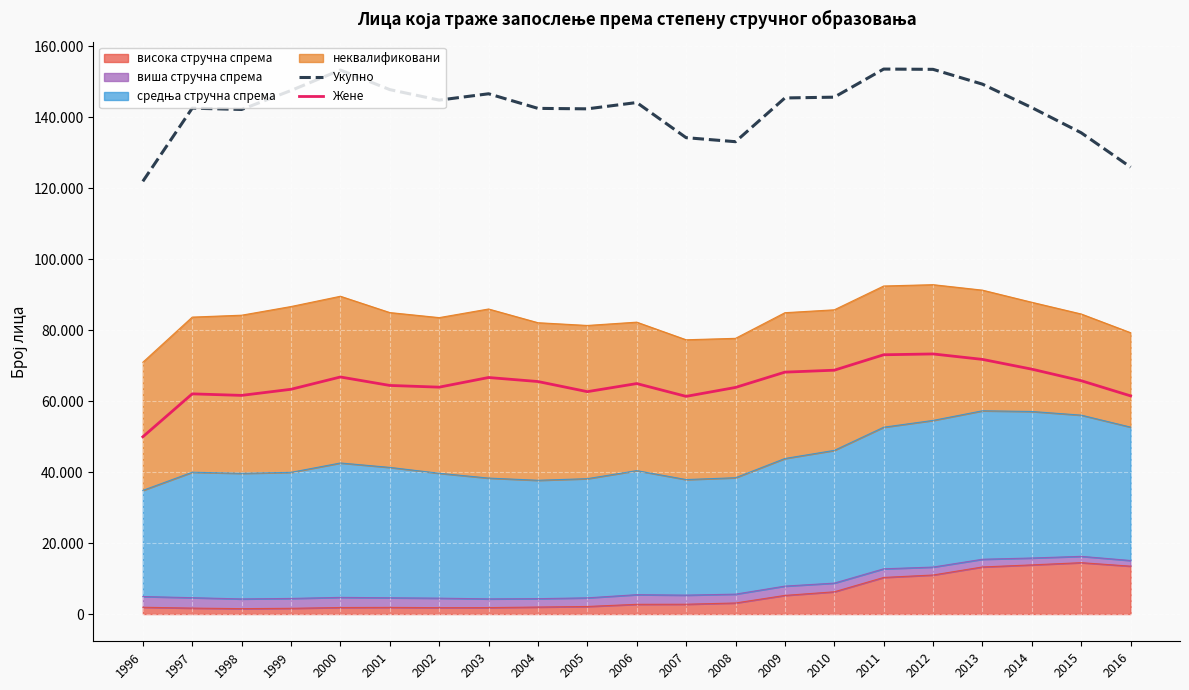

At which label does Укупно reach its peak?

2011